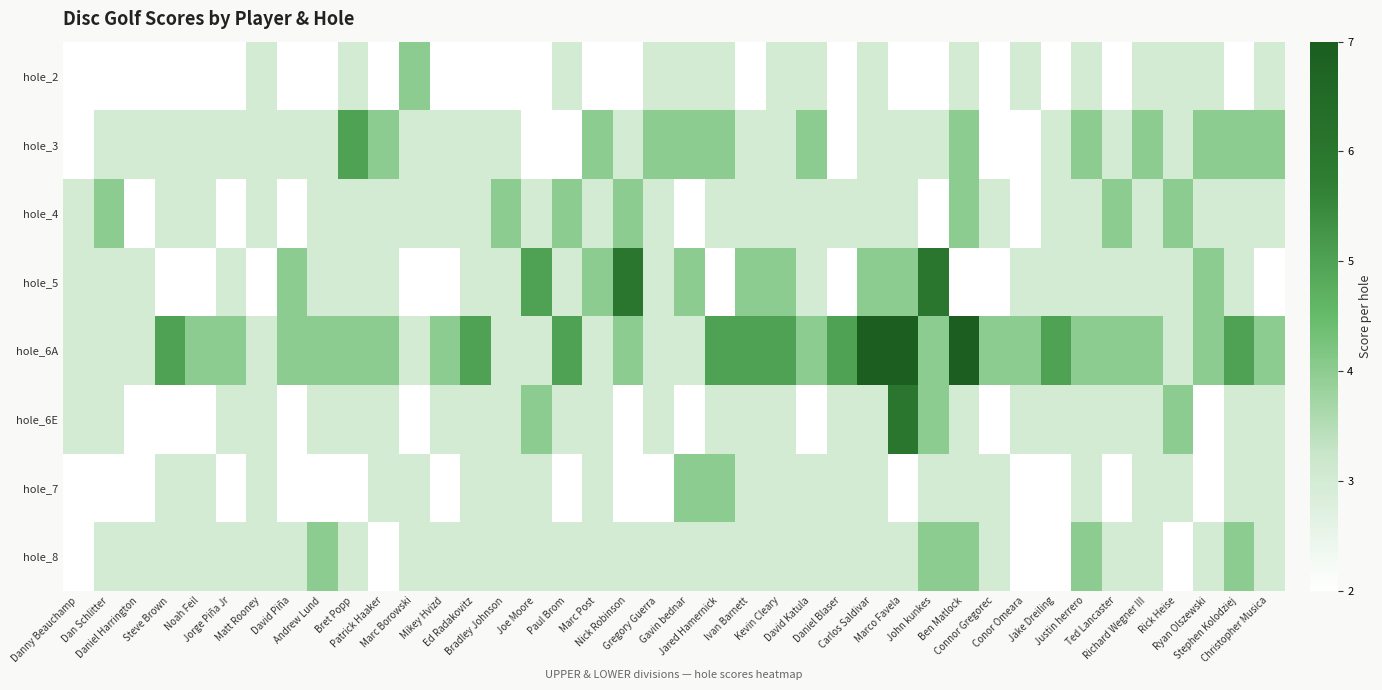

Reading left to right, transcribe all the data shown in this chart.

hole_2: Danny Beauchamp=2	Dan Schlitter=2	Daniel Harrington=2	Steve Brown=2	Noah Feil=2	Jorge Piña Jr=2	Matt Rooney=3	David Piña=2	Andrew Lund=2	Bret Popp=3	Patrick Haaker=2	Marc Borowski=4	Mikey Hvizd=2	Ed Radakovitz=2	Bradley Johnson=2	Joe Moore=2	Paul Brom=3	Marc Post=2	Nick Robinson=2	Gregory Guerra=3	Gavin bednar=3	Jared Hamernick=3	Ivan Barnett=2	Kevin Cleary=3	David Katula=3	Daniel Blaser=2	Carlos Saldivar=3	Marco Favela=2	John kunkes=2	Ben Matlock=3	Connor Gregorec=2	Conor Omeara=3	Jake Dreiling=2	Justin herrero=3	Ted Lancaster=2	Richard Wegner III=3	Rick Heise=3	Ryan Olszewski=3	Stephen Kolodziej=2	Christopher Musica=3
hole_3: Danny Beauchamp=2	Dan Schlitter=3	Daniel Harrington=3	Steve Brown=3	Noah Feil=3	Jorge Piña Jr=3	Matt Rooney=3	David Piña=3	Andrew Lund=3	Bret Popp=5	Patrick Haaker=4	Marc Borowski=3	Mikey Hvizd=3	Ed Radakovitz=3	Bradley Johnson=3	Joe Moore=2	Paul Brom=2	Marc Post=4	Nick Robinson=3	Gregory Guerra=4	Gavin bednar=4	Jared Hamernick=4	Ivan Barnett=3	Kevin Cleary=3	David Katula=4	Daniel Blaser=2	Carlos Saldivar=3	Marco Favela=3	John kunkes=3	Ben Matlock=4	Connor Gregorec=2	Conor Omeara=2	Jake Dreiling=3	Justin herrero=4	Ted Lancaster=3	Richard Wegner III=4	Rick Heise=3	Ryan Olszewski=4	Stephen Kolodziej=4	Christopher Musica=4
hole_4: Danny Beauchamp=3	Dan Schlitter=4	Daniel Harrington=2	Steve Brown=3	Noah Feil=3	Jorge Piña Jr=2	Matt Rooney=3	David Piña=2	Andrew Lund=3	Bret Popp=3	Patrick Haaker=3	Marc Borowski=3	Mikey Hvizd=3	Ed Radakovitz=3	Bradley Johnson=4	Joe Moore=3	Paul Brom=4	Marc Post=3	Nick Robinson=4	Gregory Guerra=3	Gavin bednar=2	Jared Hamernick=3	Ivan Barnett=3	Kevin Cleary=3	David Katula=3	Daniel Blaser=3	Carlos Saldivar=3	Marco Favela=3	John kunkes=2	Ben Matlock=4	Connor Gregorec=3	Conor Omeara=2	Jake Dreiling=3	Justin herrero=3	Ted Lancaster=4	Richard Wegner III=3	Rick Heise=4	Ryan Olszewski=3	Stephen Kolodziej=3	Christopher Musica=3
hole_5: Danny Beauchamp=3	Dan Schlitter=3	Daniel Harrington=3	Steve Brown=2	Noah Feil=2	Jorge Piña Jr=3	Matt Rooney=2	David Piña=4	Andrew Lund=3	Bret Popp=3	Patrick Haaker=3	Marc Borowski=2	Mikey Hvizd=2	Ed Radakovitz=3	Bradley Johnson=3	Joe Moore=5	Paul Brom=3	Marc Post=4	Nick Robinson=6	Gregory Guerra=3	Gavin bednar=4	Jared Hamernick=2	Ivan Barnett=4	Kevin Cleary=4	David Katula=3	Daniel Blaser=2	Carlos Saldivar=4	Marco Favela=4	John kunkes=6	Ben Matlock=2	Connor Gregorec=2	Conor Omeara=3	Jake Dreiling=3	Justin herrero=3	Ted Lancaster=3	Richard Wegner III=3	Rick Heise=3	Ryan Olszewski=4	Stephen Kolodziej=3	Christopher Musica=2
hole_6A: Danny Beauchamp=3	Dan Schlitter=3	Daniel Harrington=3	Steve Brown=5	Noah Feil=4	Jorge Piña Jr=4	Matt Rooney=3	David Piña=4	Andrew Lund=4	Bret Popp=4	Patrick Haaker=4	Marc Borowski=3	Mikey Hvizd=4	Ed Radakovitz=5	Bradley Johnson=3	Joe Moore=3	Paul Brom=5	Marc Post=3	Nick Robinson=4	Gregory Guerra=3	Gavin bednar=3	Jared Hamernick=5	Ivan Barnett=5	Kevin Cleary=5	David Katula=4	Daniel Blaser=5	Carlos Saldivar=7	Marco Favela=7	John kunkes=4	Ben Matlock=7	Connor Gregorec=4	Conor Omeara=4	Jake Dreiling=5	Justin herrero=4	Ted Lancaster=4	Richard Wegner III=4	Rick Heise=3	Ryan Olszewski=4	Stephen Kolodziej=5	Christopher Musica=4
hole_6E: Danny Beauchamp=3	Dan Schlitter=3	Daniel Harrington=2	Steve Brown=2	Noah Feil=2	Jorge Piña Jr=3	Matt Rooney=3	David Piña=2	Andrew Lund=3	Bret Popp=3	Patrick Haaker=3	Marc Borowski=2	Mikey Hvizd=3	Ed Radakovitz=3	Bradley Johnson=3	Joe Moore=4	Paul Brom=3	Marc Post=3	Nick Robinson=2	Gregory Guerra=3	Gavin bednar=2	Jared Hamernick=3	Ivan Barnett=3	Kevin Cleary=3	David Katula=2	Daniel Blaser=3	Carlos Saldivar=3	Marco Favela=6	John kunkes=4	Ben Matlock=3	Connor Gregorec=2	Conor Omeara=3	Jake Dreiling=3	Justin herrero=3	Ted Lancaster=3	Richard Wegner III=3	Rick Heise=4	Ryan Olszewski=2	Stephen Kolodziej=3	Christopher Musica=3
hole_7: Danny Beauchamp=2	Dan Schlitter=2	Daniel Harrington=2	Steve Brown=3	Noah Feil=3	Jorge Piña Jr=2	Matt Rooney=3	David Piña=2	Andrew Lund=2	Bret Popp=2	Patrick Haaker=3	Marc Borowski=3	Mikey Hvizd=2	Ed Radakovitz=3	Bradley Johnson=3	Joe Moore=3	Paul Brom=2	Marc Post=3	Nick Robinson=2	Gregory Guerra=2	Gavin bednar=4	Jared Hamernick=4	Ivan Barnett=3	Kevin Cleary=3	David Katula=3	Daniel Blaser=3	Carlos Saldivar=3	Marco Favela=2	John kunkes=3	Ben Matlock=3	Connor Gregorec=3	Conor Omeara=2	Jake Dreiling=2	Justin herrero=3	Ted Lancaster=2	Richard Wegner III=3	Rick Heise=3	Ryan Olszewski=2	Stephen Kolodziej=3	Christopher Musica=3
hole_8: Danny Beauchamp=2	Dan Schlitter=3	Daniel Harrington=3	Steve Brown=3	Noah Feil=3	Jorge Piña Jr=3	Matt Rooney=3	David Piña=3	Andrew Lund=4	Bret Popp=3	Patrick Haaker=2	Marc Borowski=3	Mikey Hvizd=3	Ed Radakovitz=3	Bradley Johnson=3	Joe Moore=3	Paul Brom=3	Marc Post=3	Nick Robinson=3	Gregory Guerra=3	Gavin bednar=3	Jared Hamernick=3	Ivan Barnett=3	Kevin Cleary=3	David Katula=3	Daniel Blaser=3	Carlos Saldivar=3	Marco Favela=3	John kunkes=4	Ben Matlock=4	Connor Gregorec=3	Conor Omeara=2	Jake Dreiling=2	Justin herrero=4	Ted Lancaster=3	Richard Wegner III=3	Rick Heise=2	Ryan Olszewski=3	Stephen Kolodziej=4	Christopher Musica=3